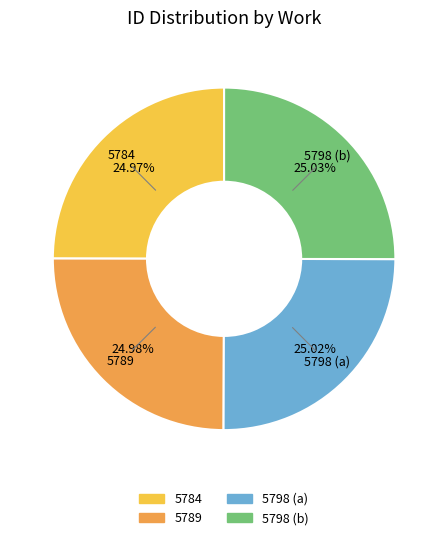

Does 5798 (b) account for over 50% of the chart?

No